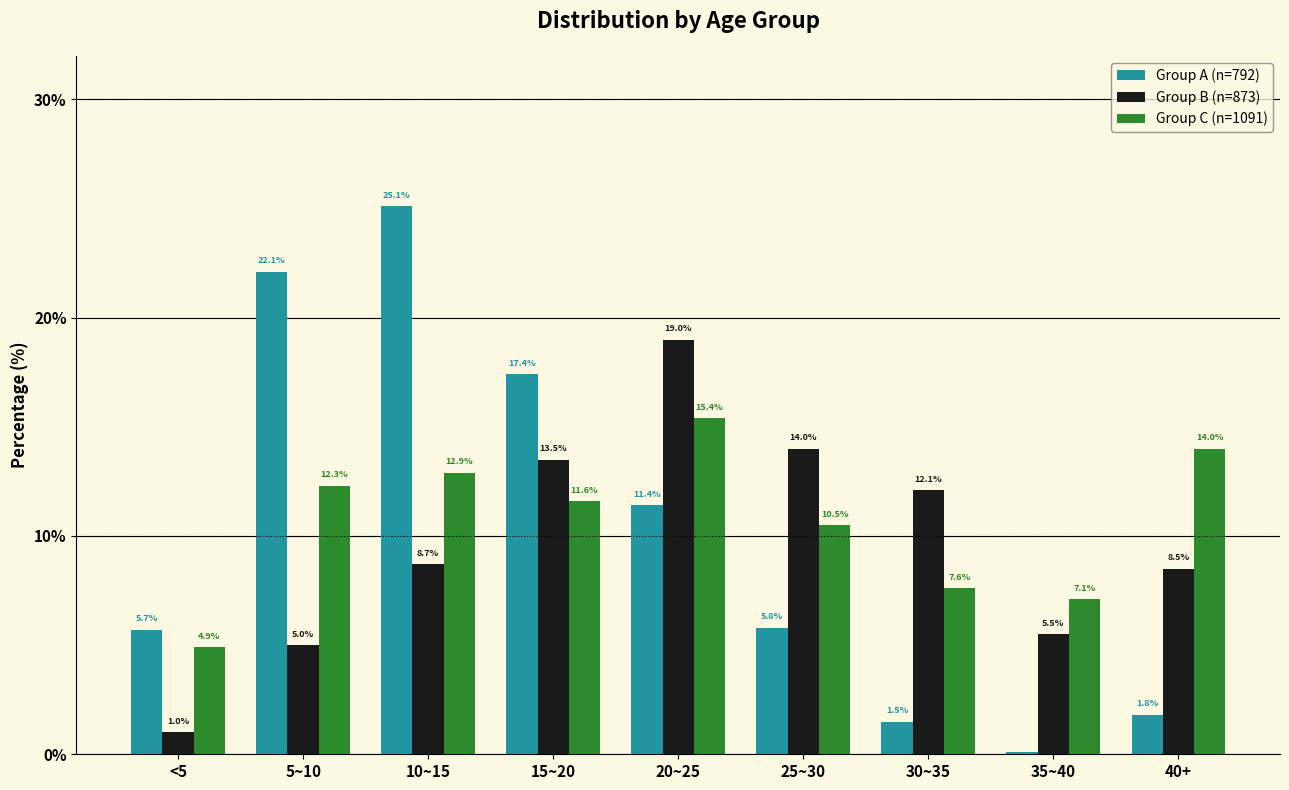

What is the greatest value displayed?

25.1